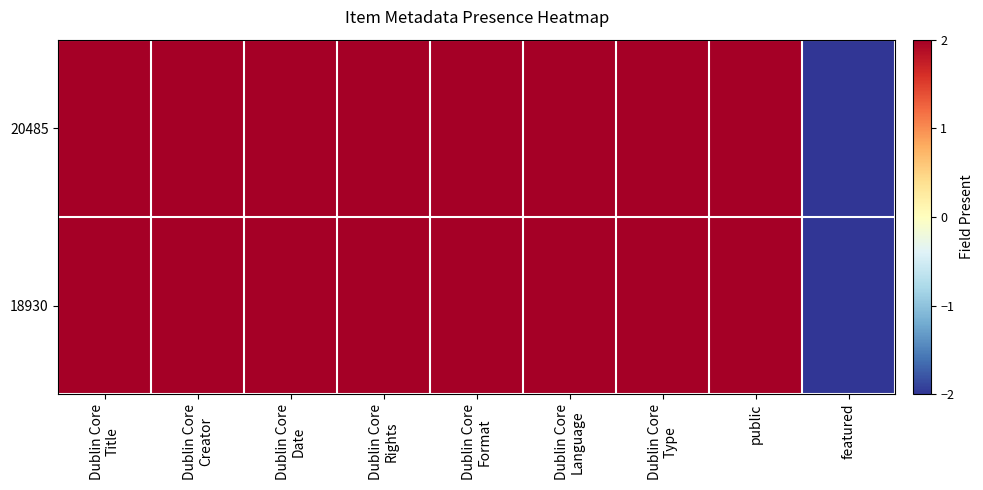

Which series has the largest total across all categories?

20485